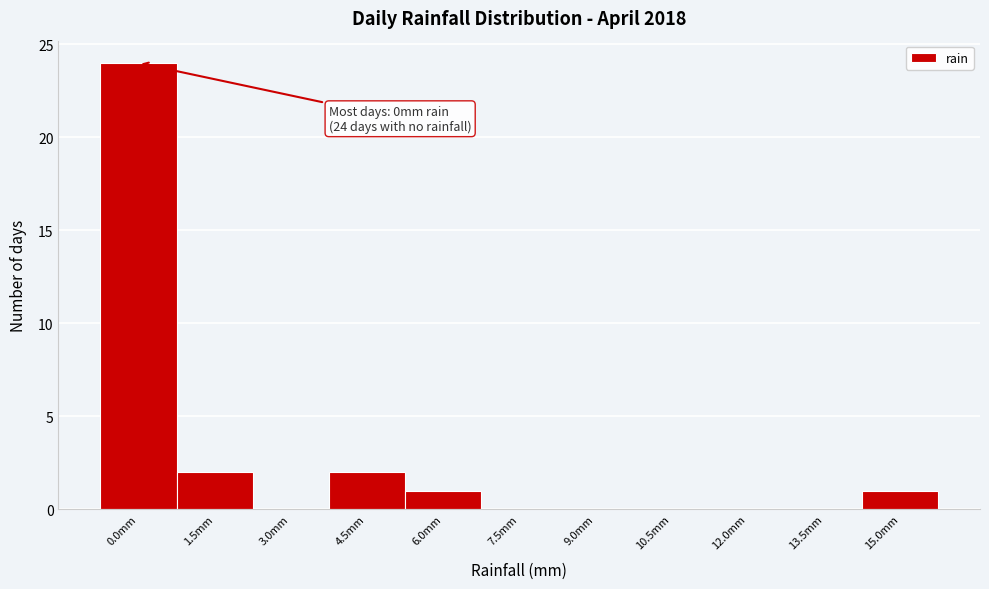

Reading left to right, extract all data points from this chart.

0.0mm=24	1.5mm=2	3.0mm=0	4.5mm=2	6.0mm=1	7.5mm=0	9.0mm=0	10.5mm=0	12.0mm=0	13.5mm=0	15.0mm=1